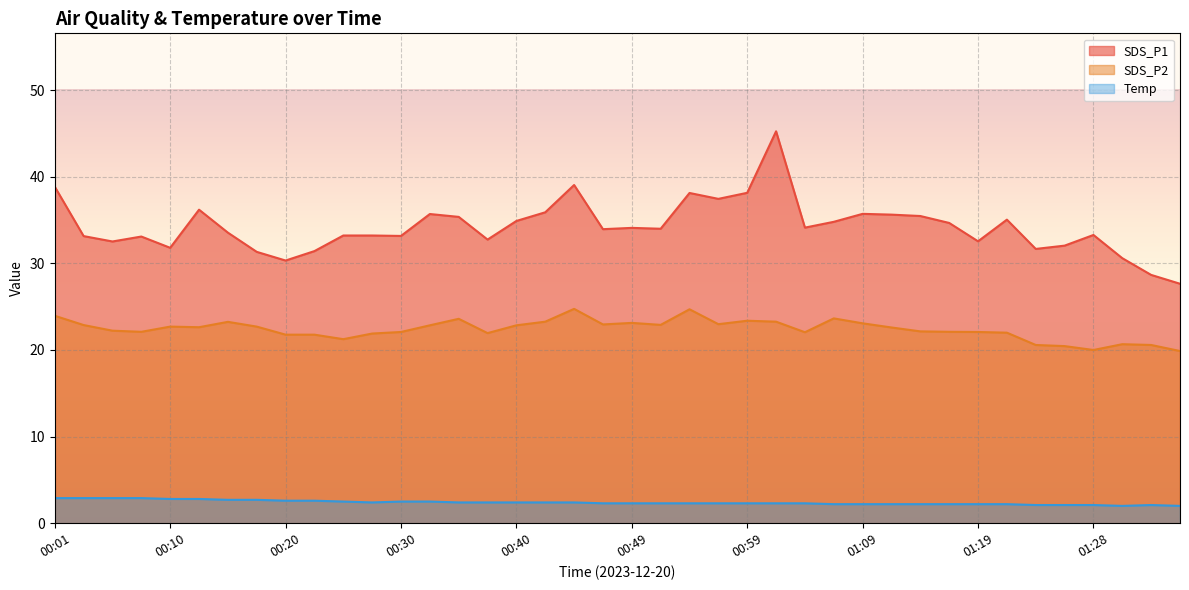

How many lines are shown in the chart?

3